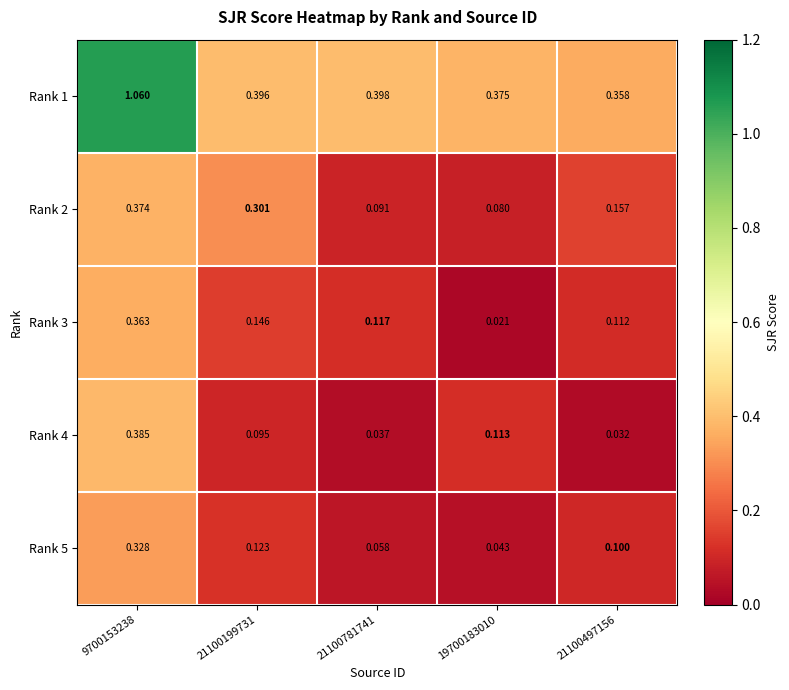

Is the value of Rank 2 at 19700183010 greater than the value of Rank 3 at 21100497156?

No